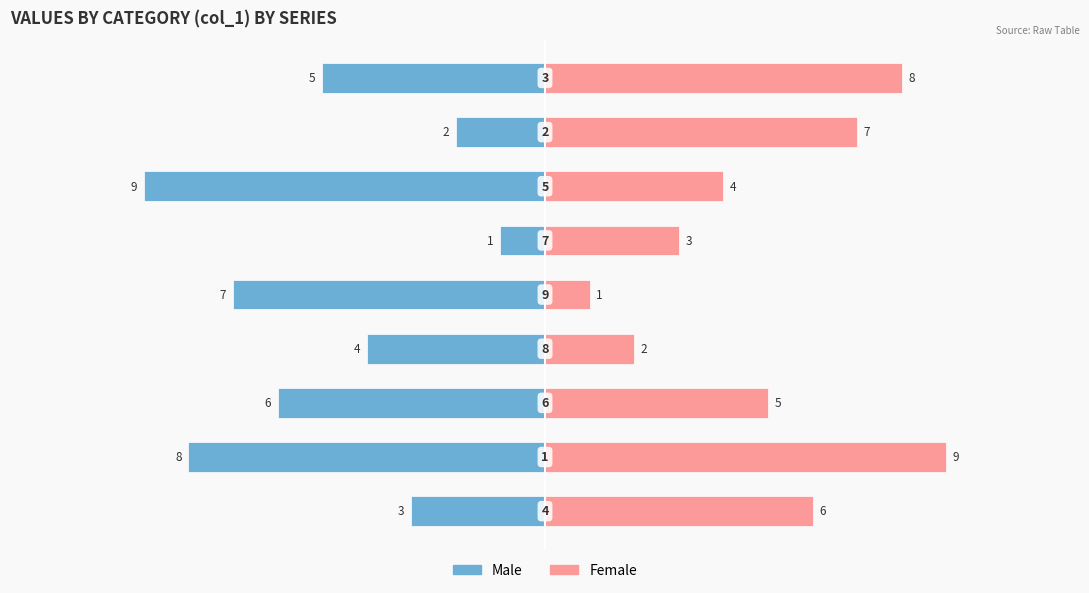

Which series has the largest range (max minus min)?

Male